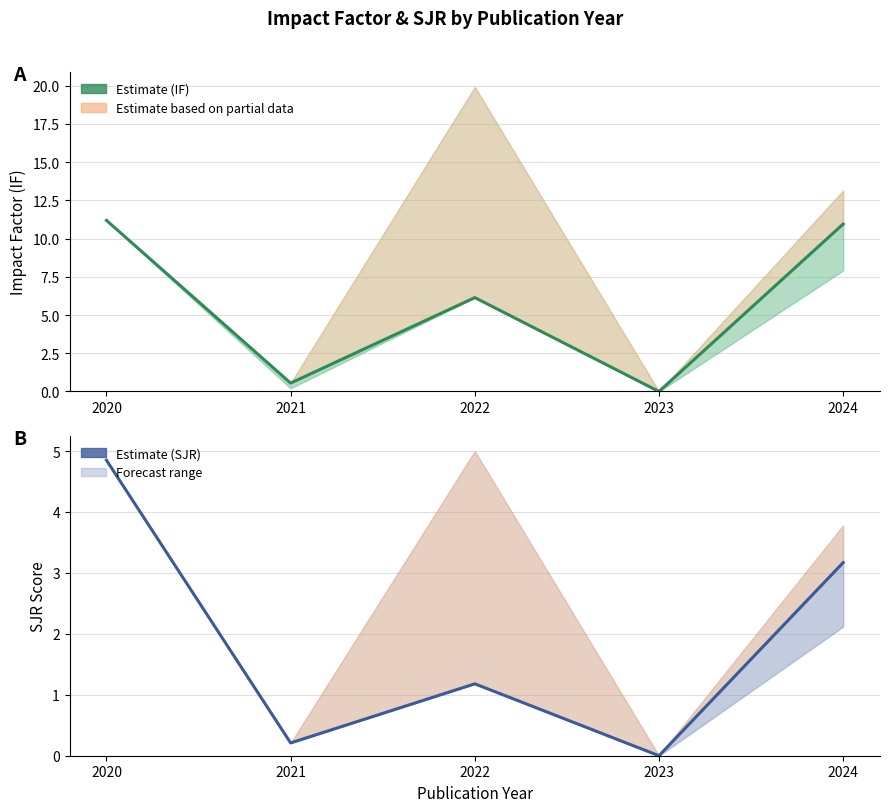

Reading right to left, list all the values displayed in this chart.

IF Estimate: 2024=10.9	2023=0.0	2022=6.1	2021=0.6	2020=11.2
SJR Estimate: 2024=3.2	2023=0.0	2022=1.2	2021=0.2	2020=4.8